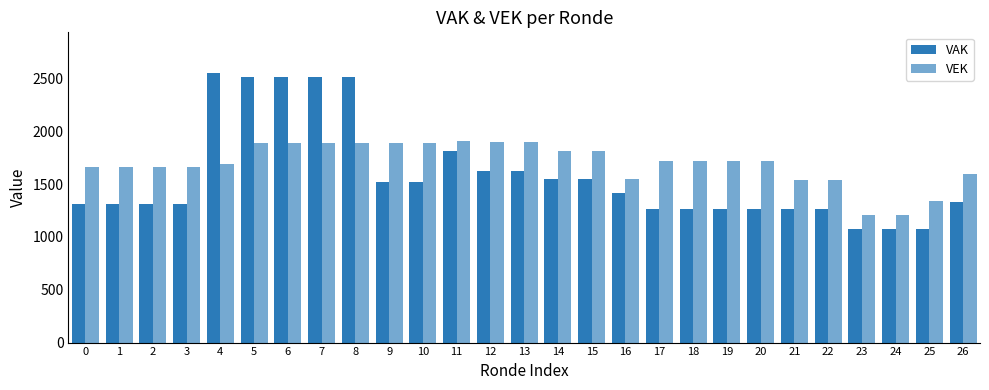

Is the value of VAK at 0 greater than the value of VEK at 2?

No